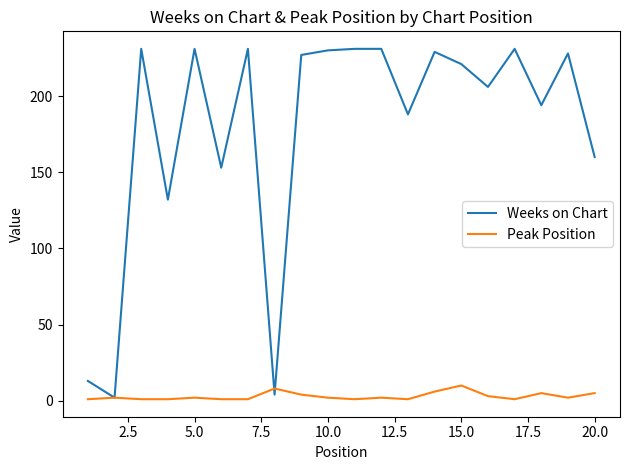

What is the highest value of the Peak Position series?

10